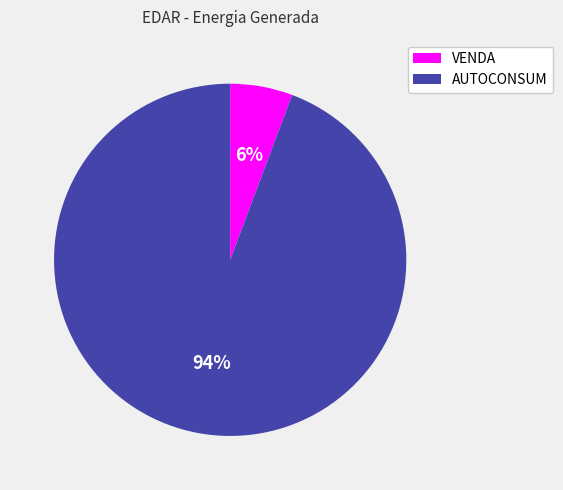

Which slice is the smallest?

VENDA